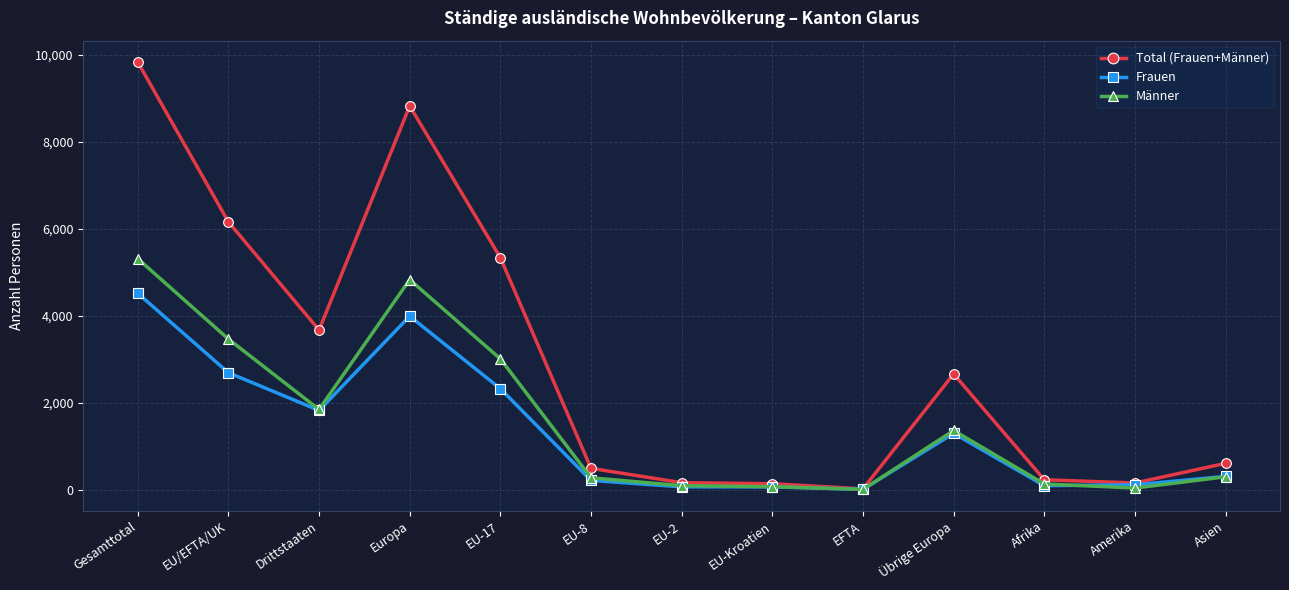

Is it true that Total (Frauen+Männer) equals 1086 at Asien?

False